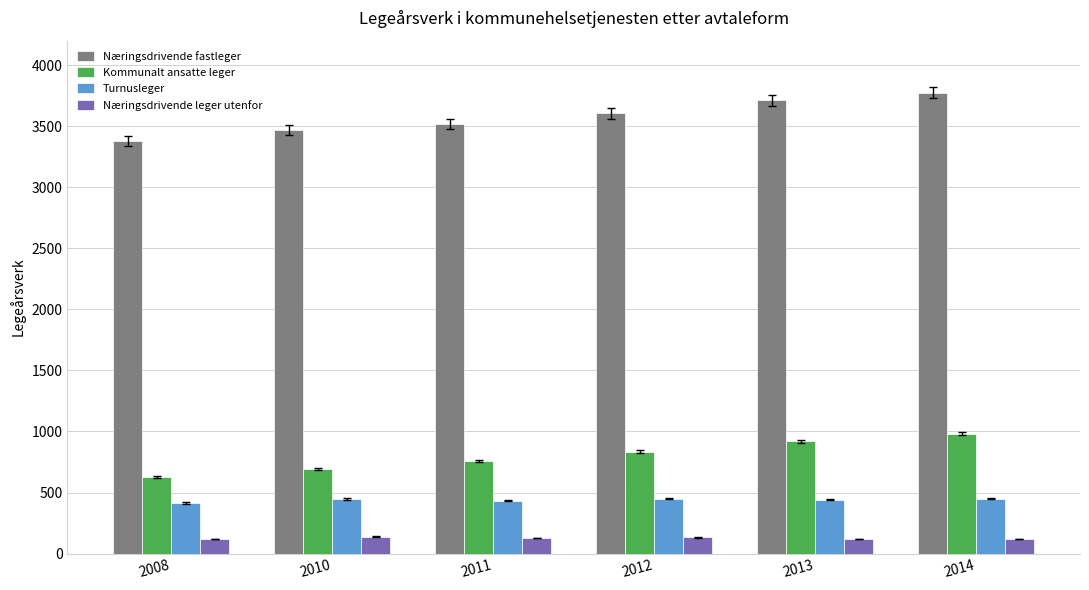

What is the value of the Turnusleger bar at the 3rd from the left?

431.9